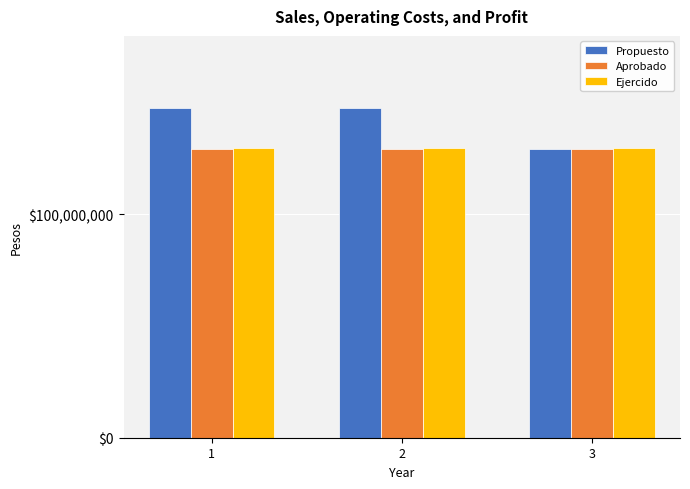

Which series has the largest total across all categories?

Propuesto